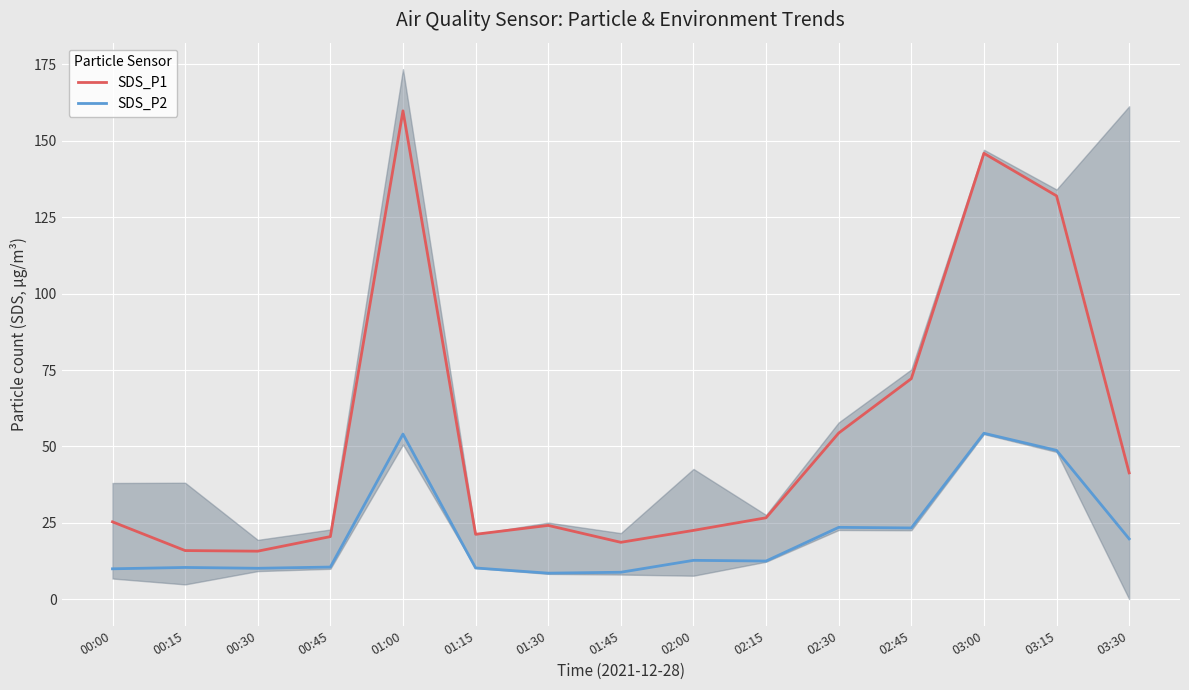

The SDS_P1 series shows 26.6 at 02:15. True or false?

True